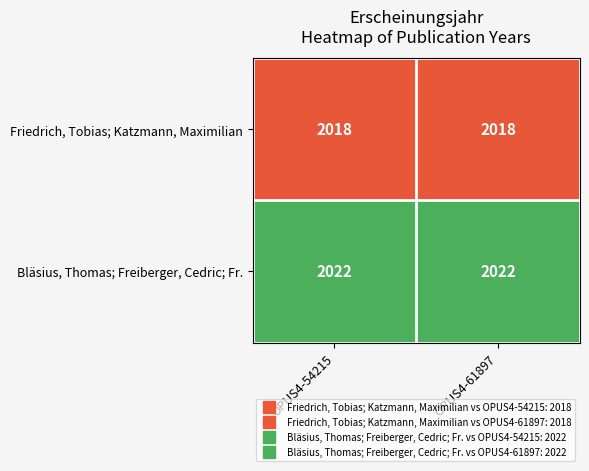

What is the approximate value of Friedrich, Tobias; Katzmann, Maximilian at OPUS4-61897?

2018